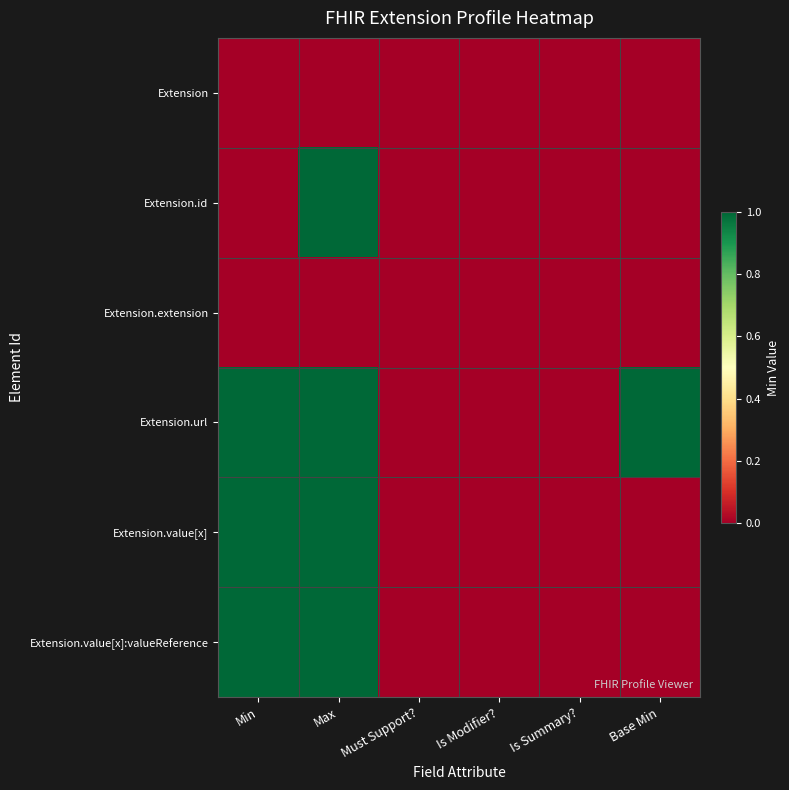

At which category is the sum across all series the highest?

Max